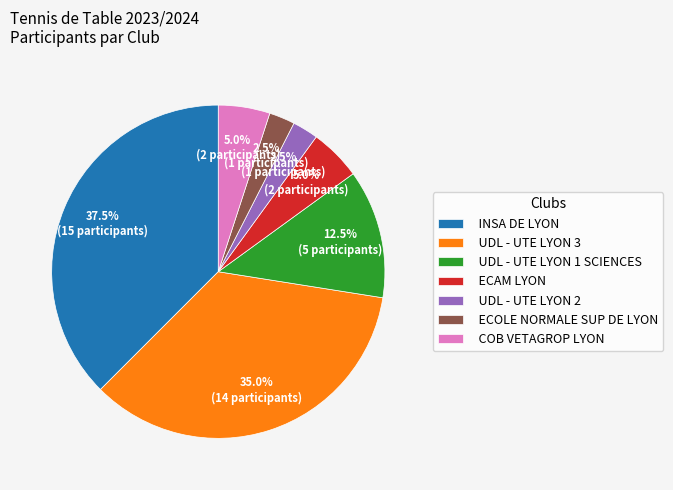

Between UDL - UTE LYON 2 and UDL - UTE LYON 3, which is larger?

UDL - UTE LYON 3